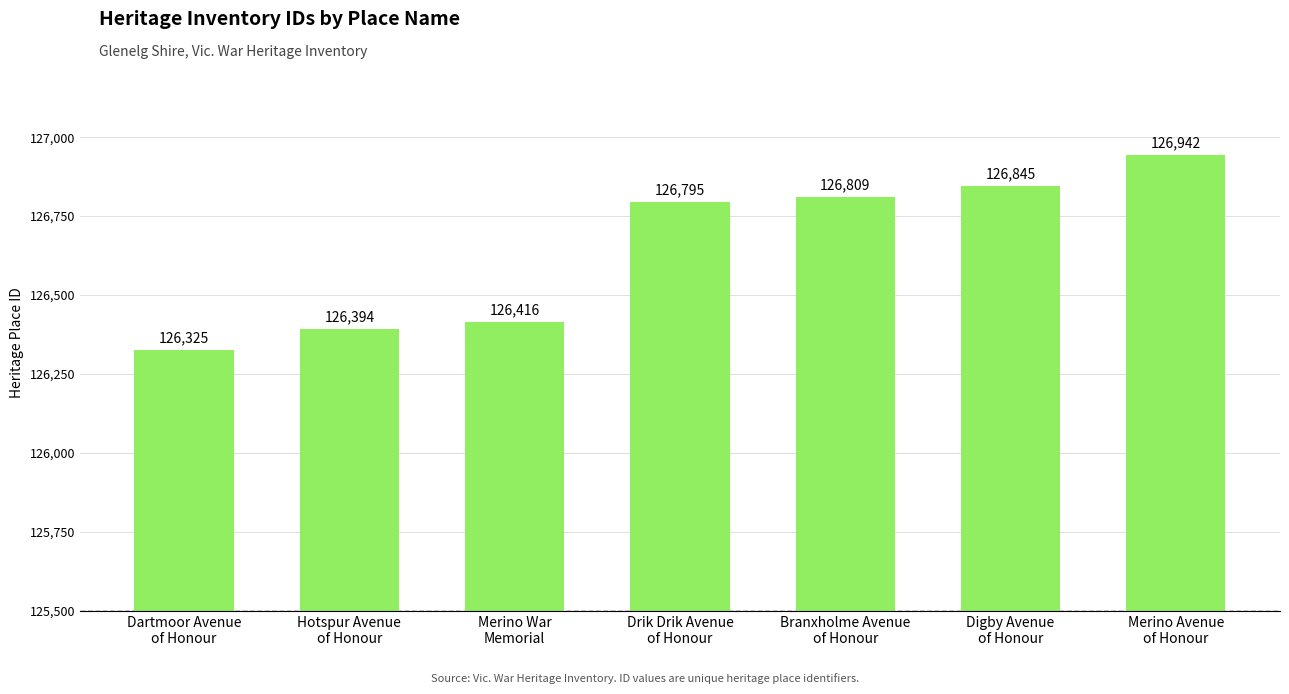

What is the smallest value displayed?

126325